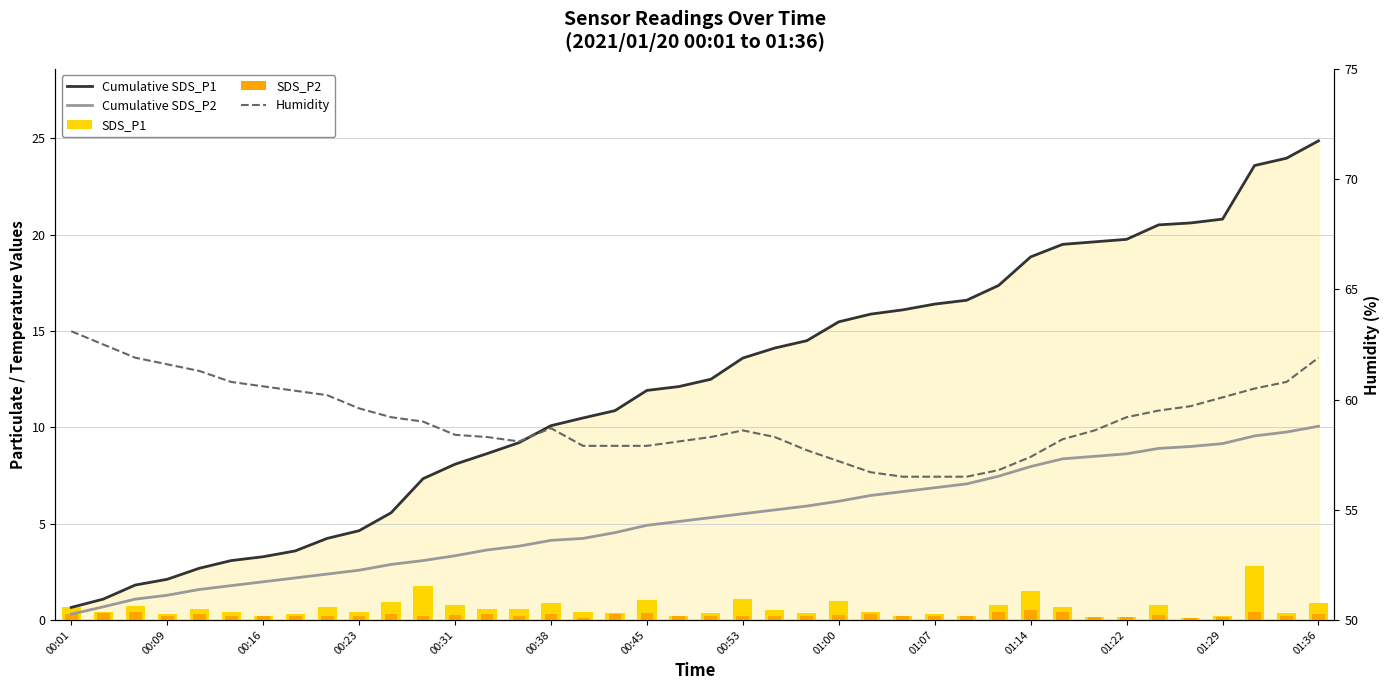

Which category has the lowest value in the Cumulative SDS_P1 series?

00:01